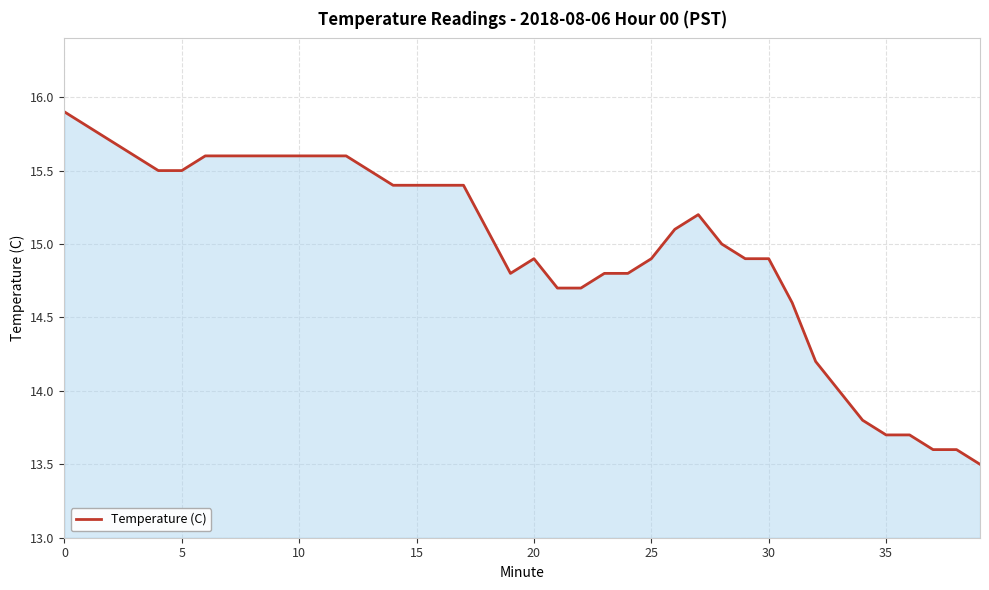

What is the difference between the maximum and minimum values?

2.4